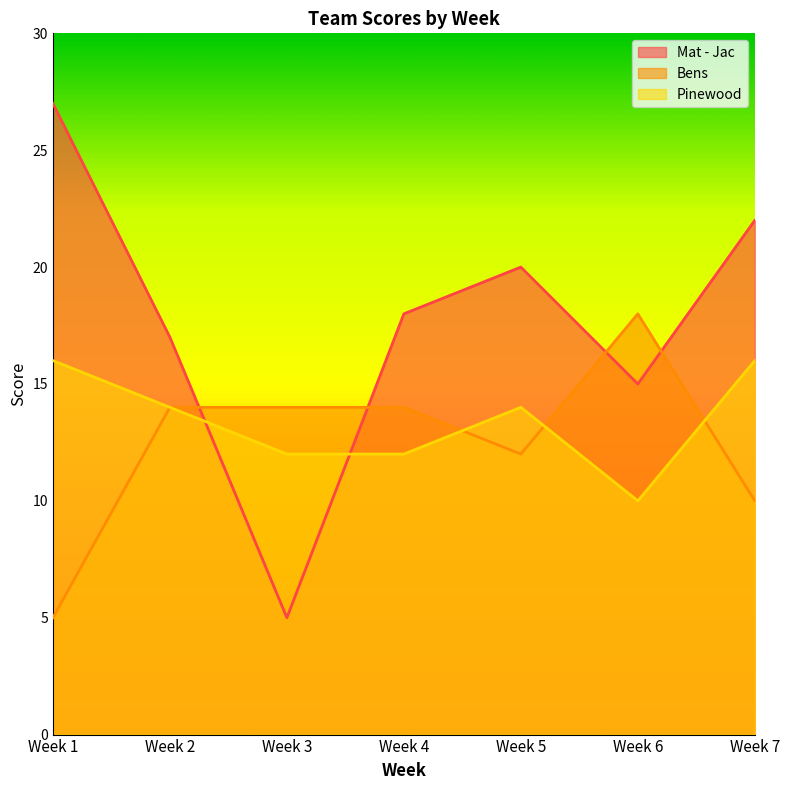

How many interior local valleys does the Bens series have?

1